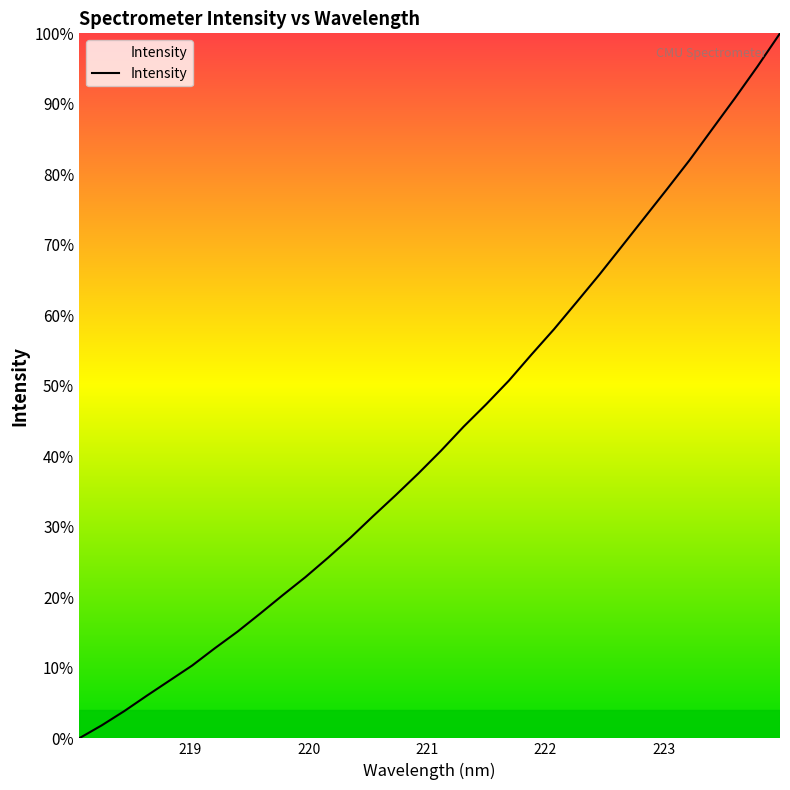

What is the difference between the maximum and minimum values?

100.0